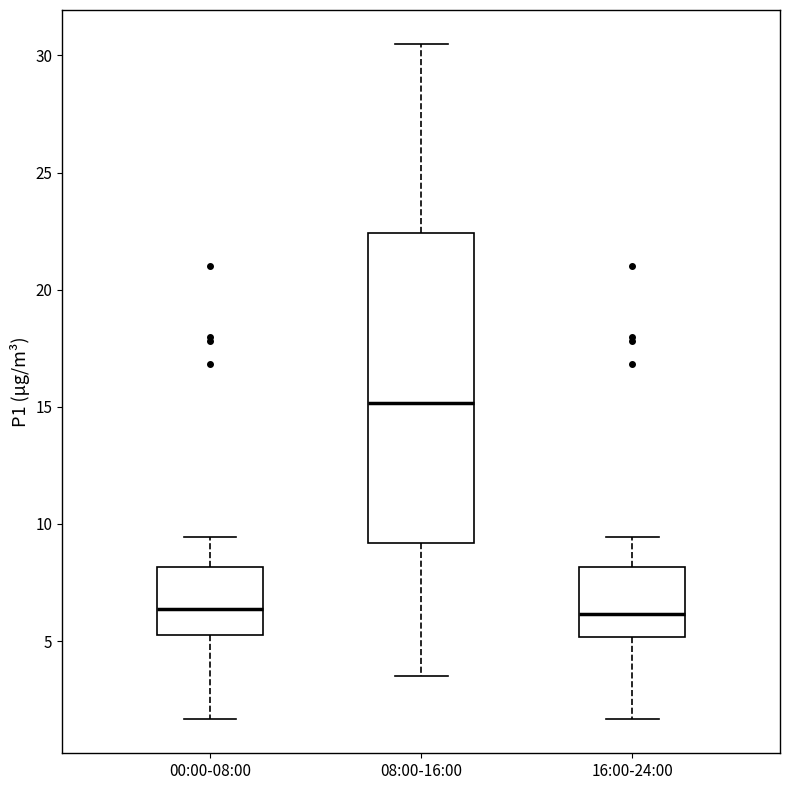

Where does the upper whisker of the box for 00:00-08:00 end on the y-axis? The values are not printed on the chart, so give them approximately, as read against the axis.

9.5